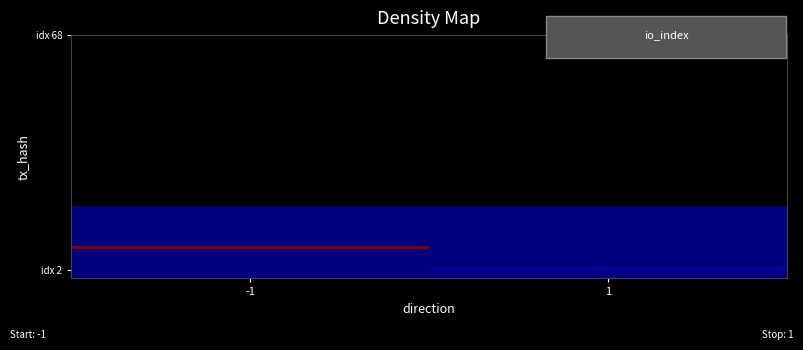

How many series are shown in this chart?

20